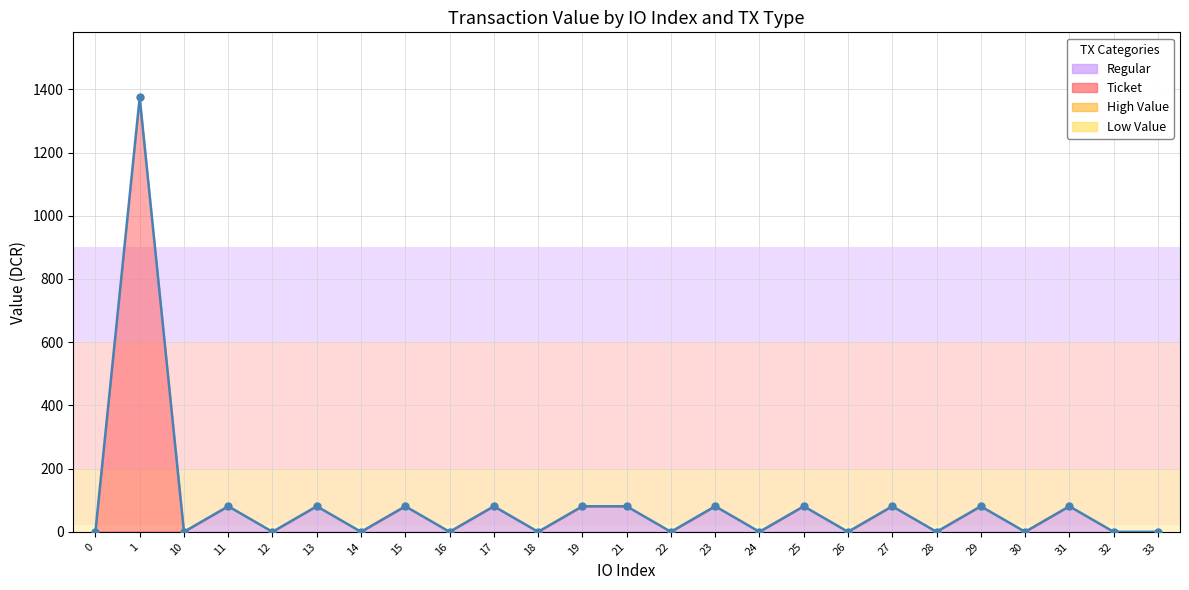

Which category has the lowest value across all series?

10